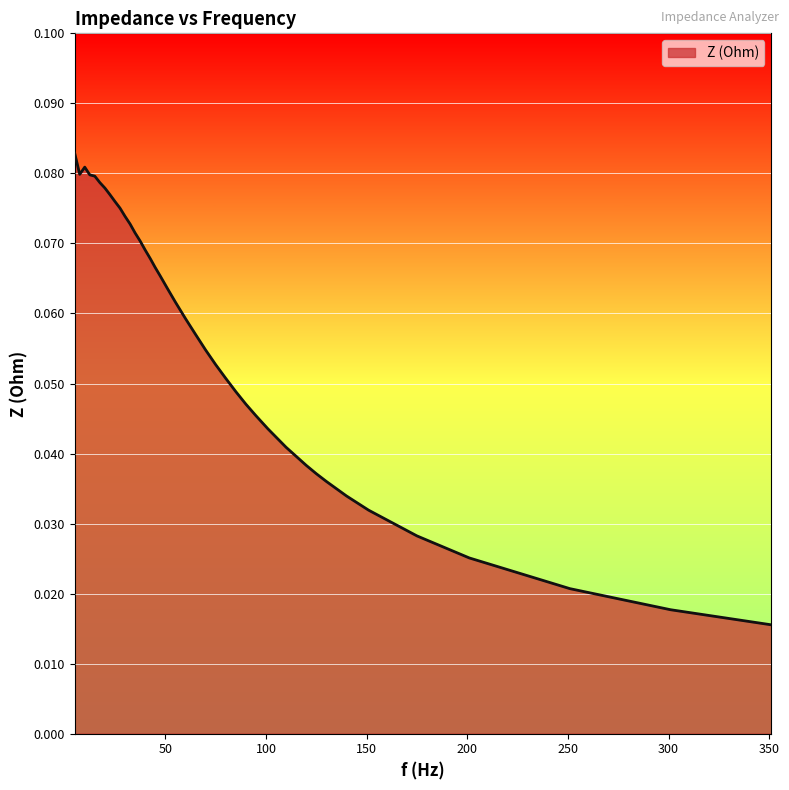

Does the chart display data point markers on the line(s)?

No